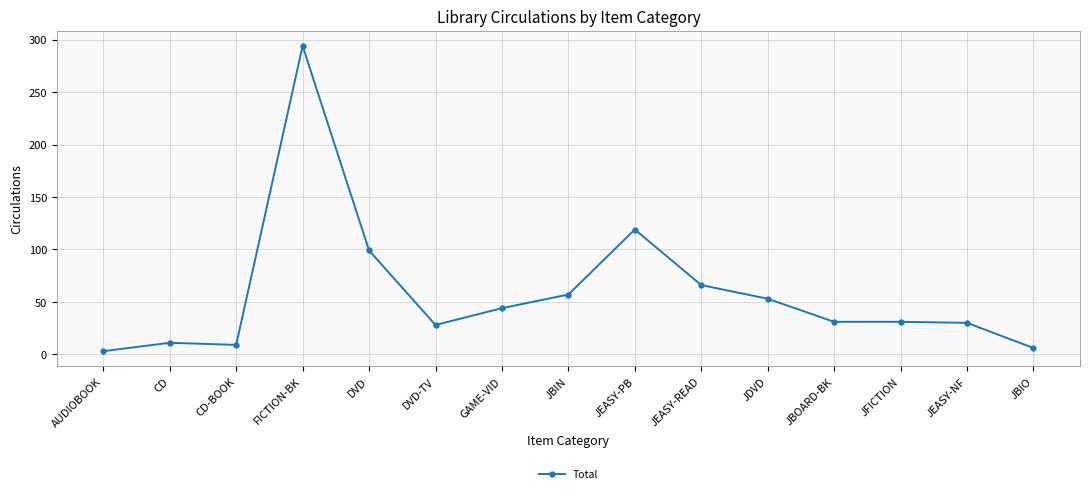

How many values are below 31?

6